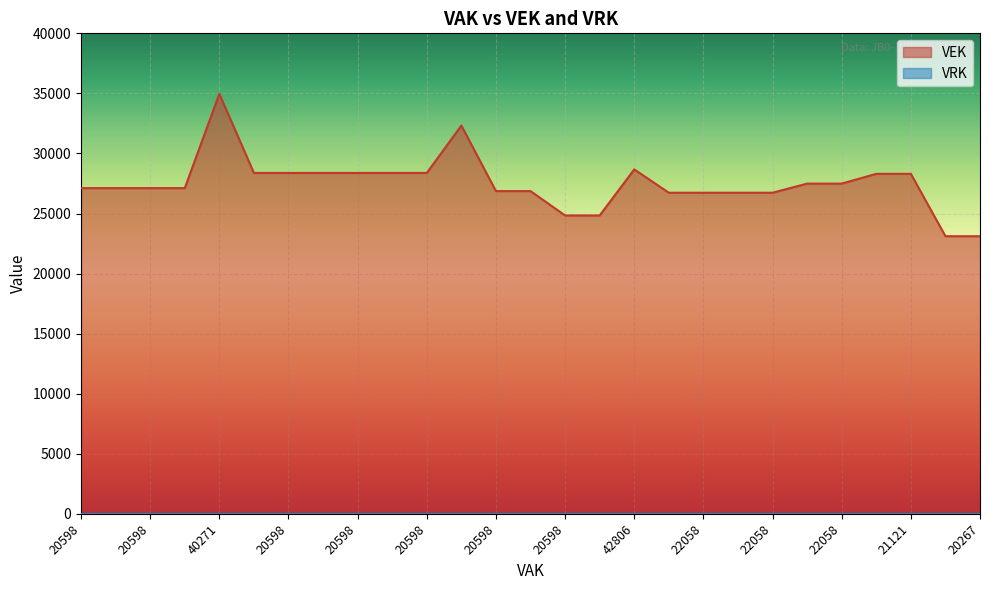

List the labels in order of value, largest first.

40271, 30970, 42806, 20598, 20598, 20598, 20598, 20598, 20598, 21121, 21121, 22058, 22058, 20598, 20598, 20598, 20598, 20598, 20598, 22058, 22058, 22058, 22058, 20598, 20598, 20267, 20267